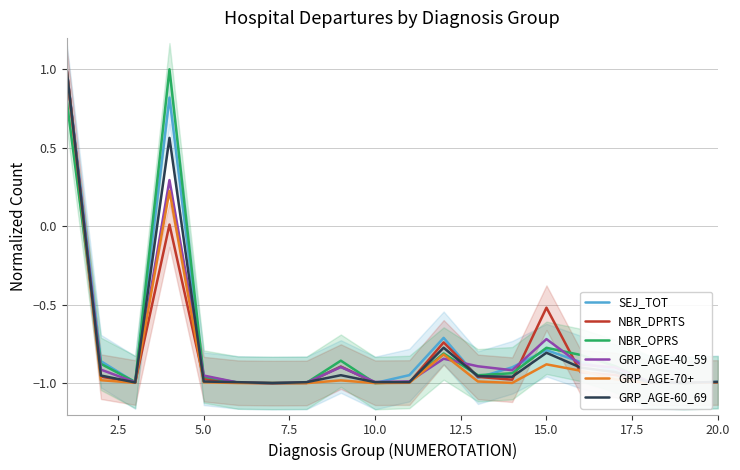

What is the highest value of the GRP_AGE-40_59 series?

1.0